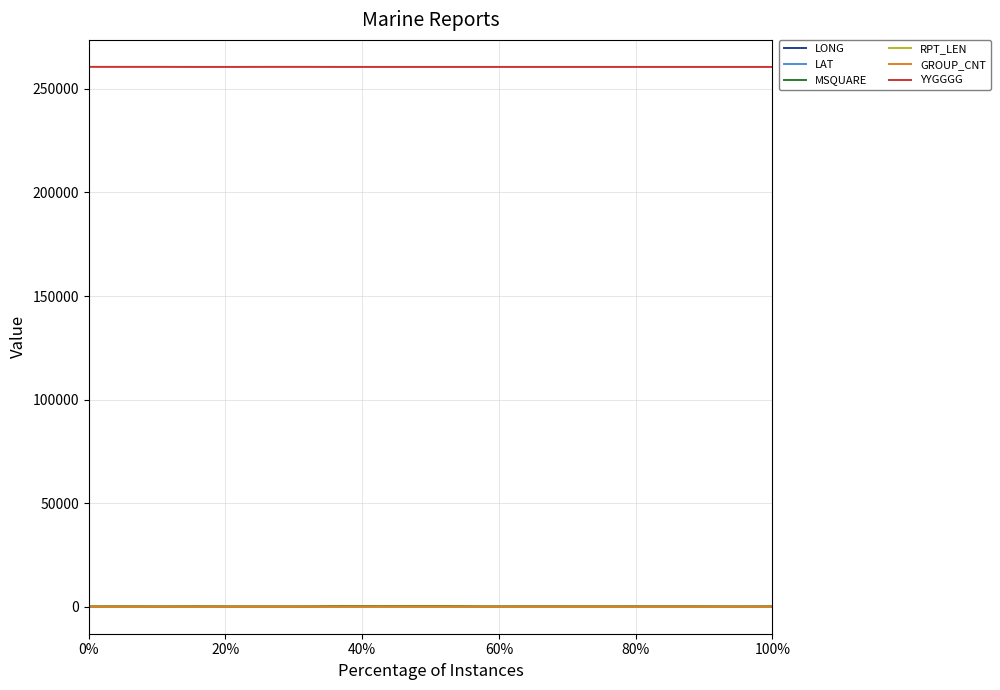

Which series has the largest total across all categories?

YYGGGG